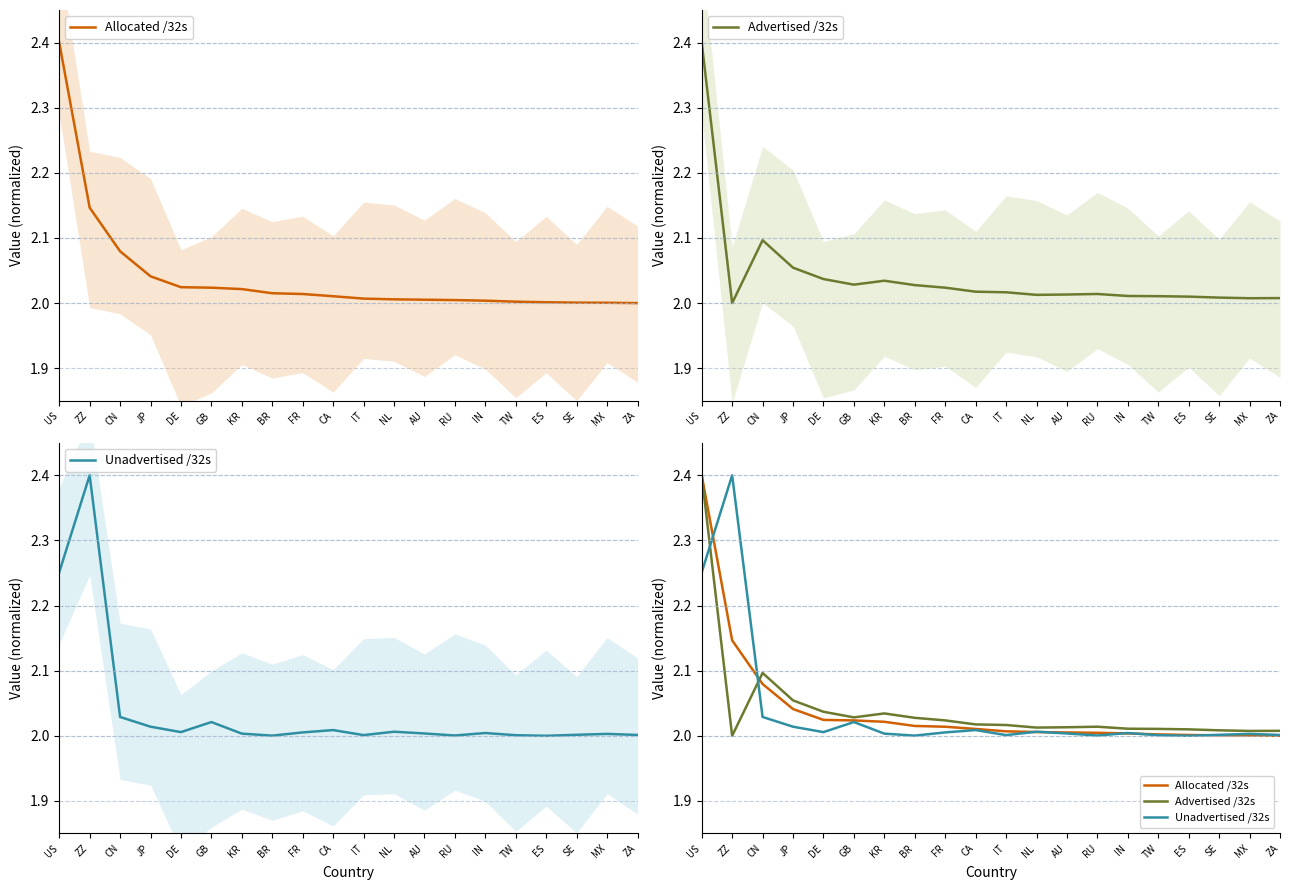

Which series has the widest spread of values?

Allocated /32s